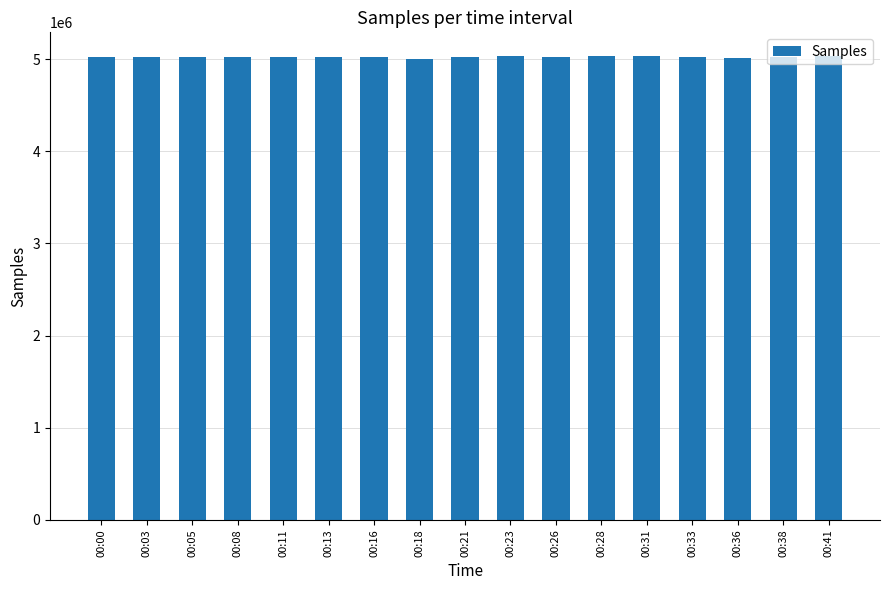

Count the number of data series in this chart.

1